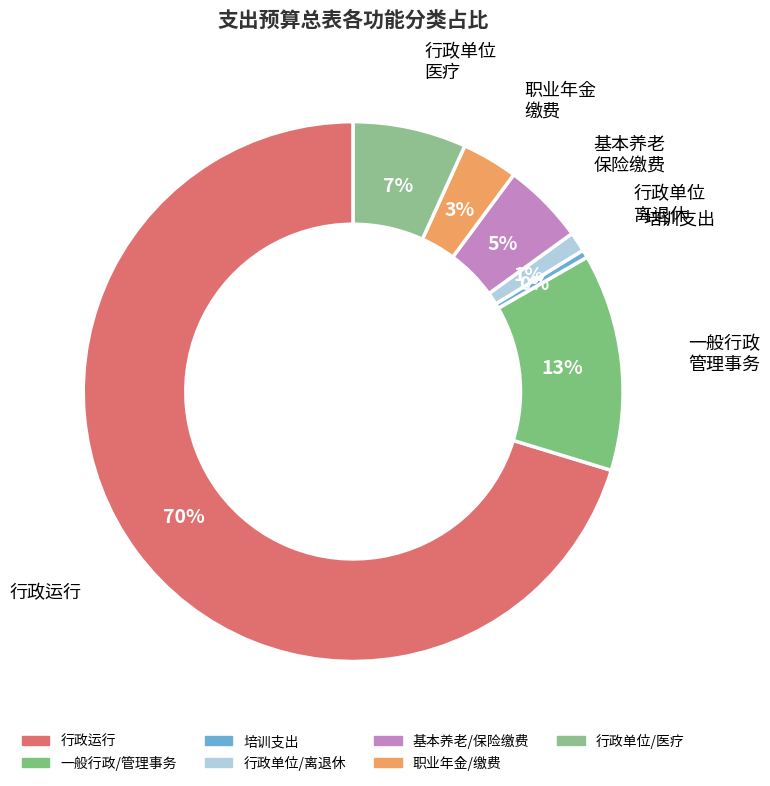

Count the number of slices in the pie.

7